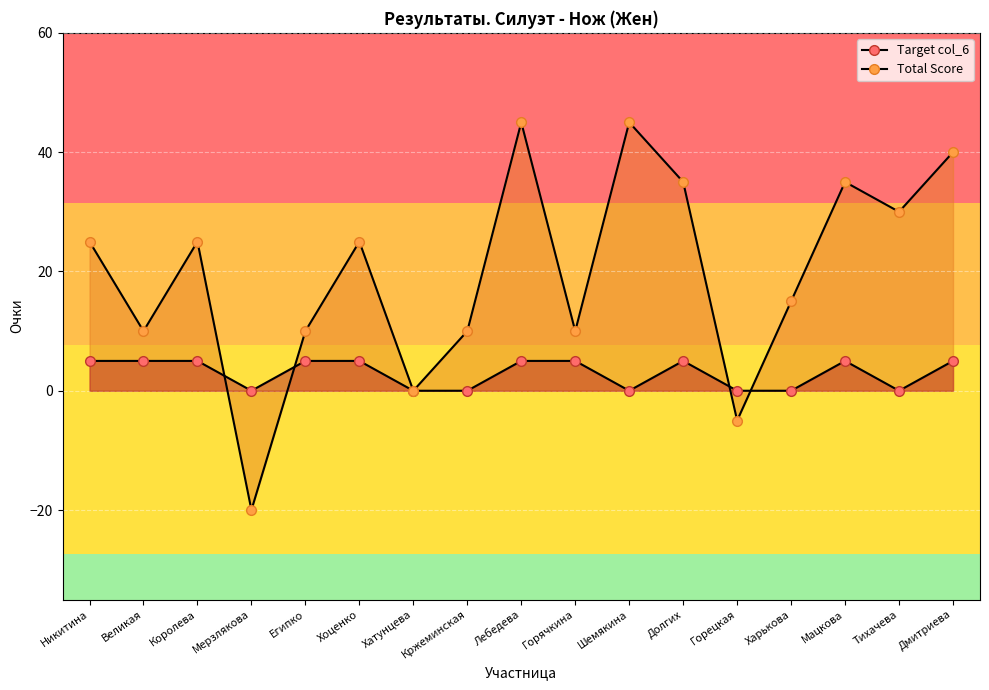

List the labels in order of Target col_6 value, smallest first.

Мерзлякова, Хатунцева, Кржеминская, Шемякина, Горецкая, Харькова, Тихачева, Никитина, Великая, Королева, Египко, Хоценко, Лебедева, Горячкина, Долгих, Мацкова, Дмитриева